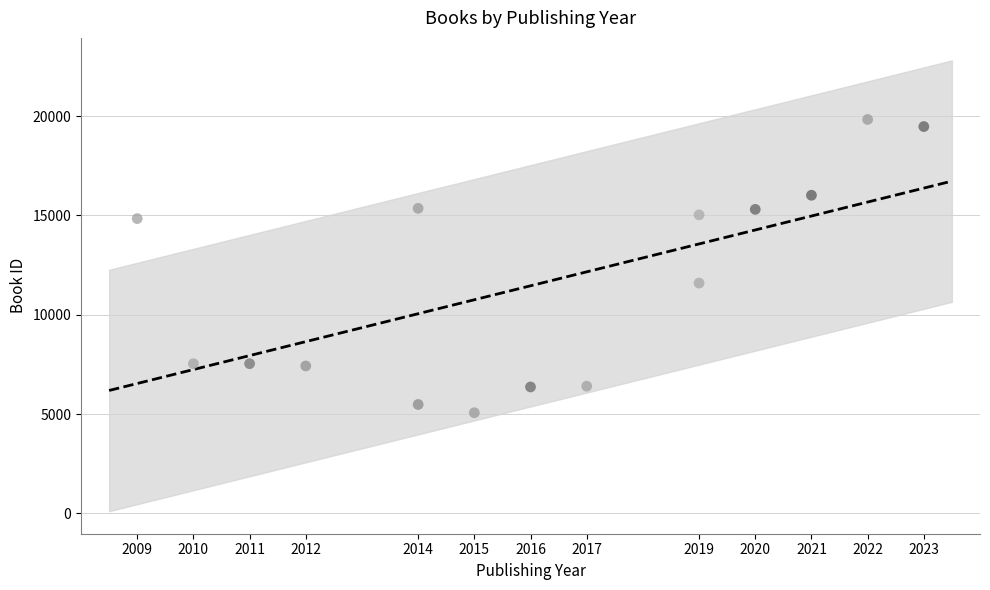

What Y value in the scatter plot is closest to 12446?

11591